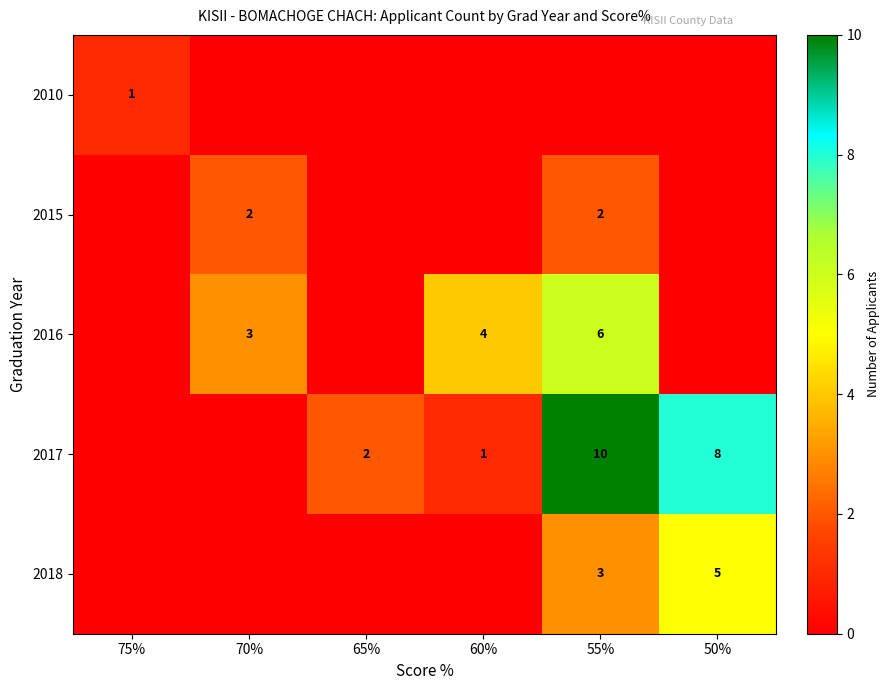

Is it true that 2016 equals 6 at 60%?

False